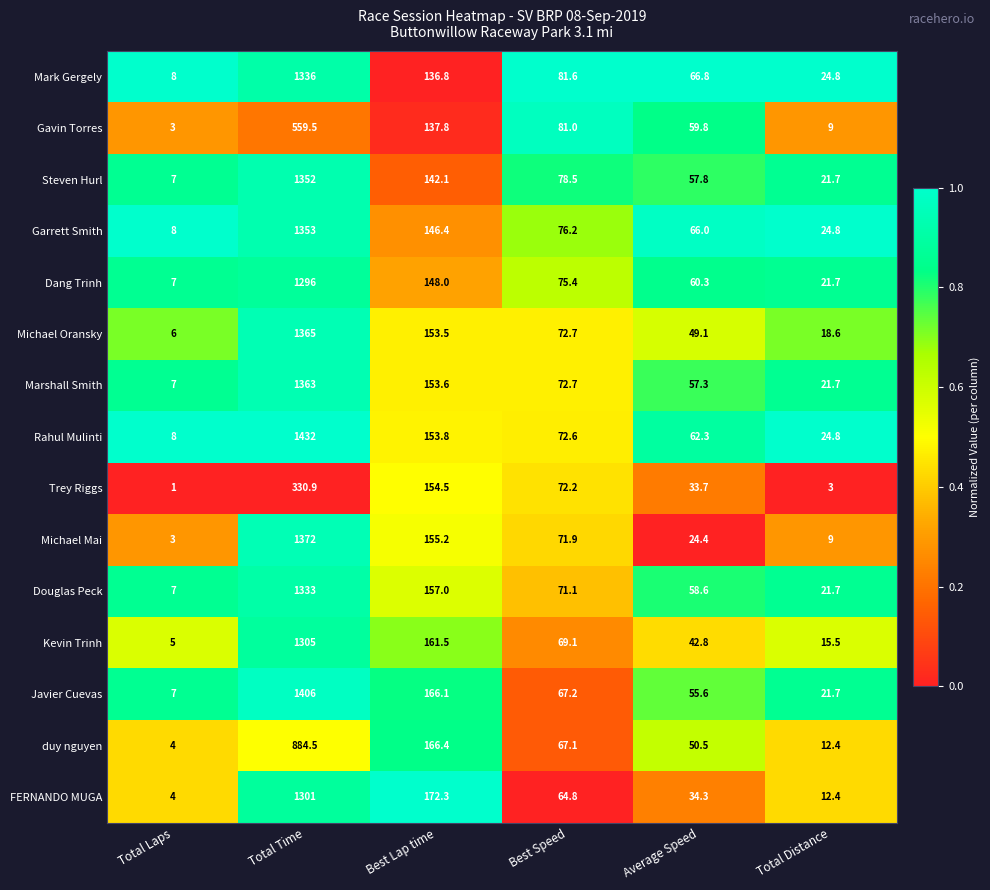

Is it true that Steven Hurl equals 35.0 at Best Speed?

False